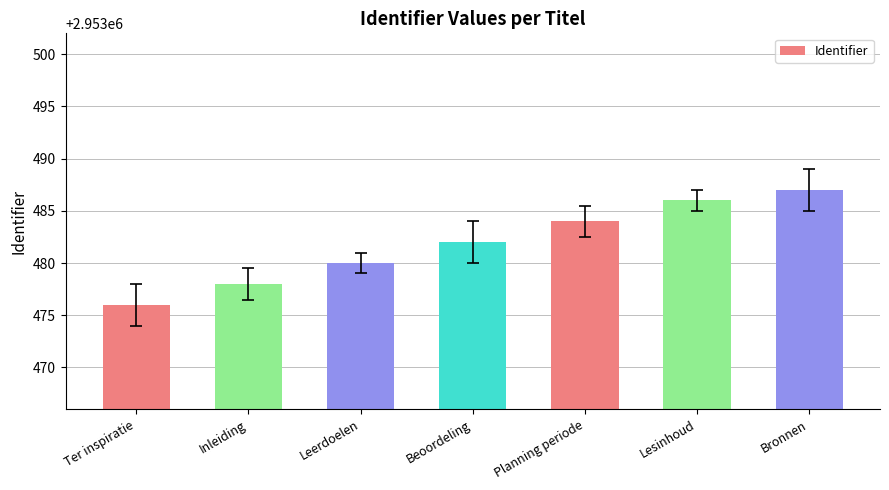

Are the bars grouped side by side (vs. stacked)?

No